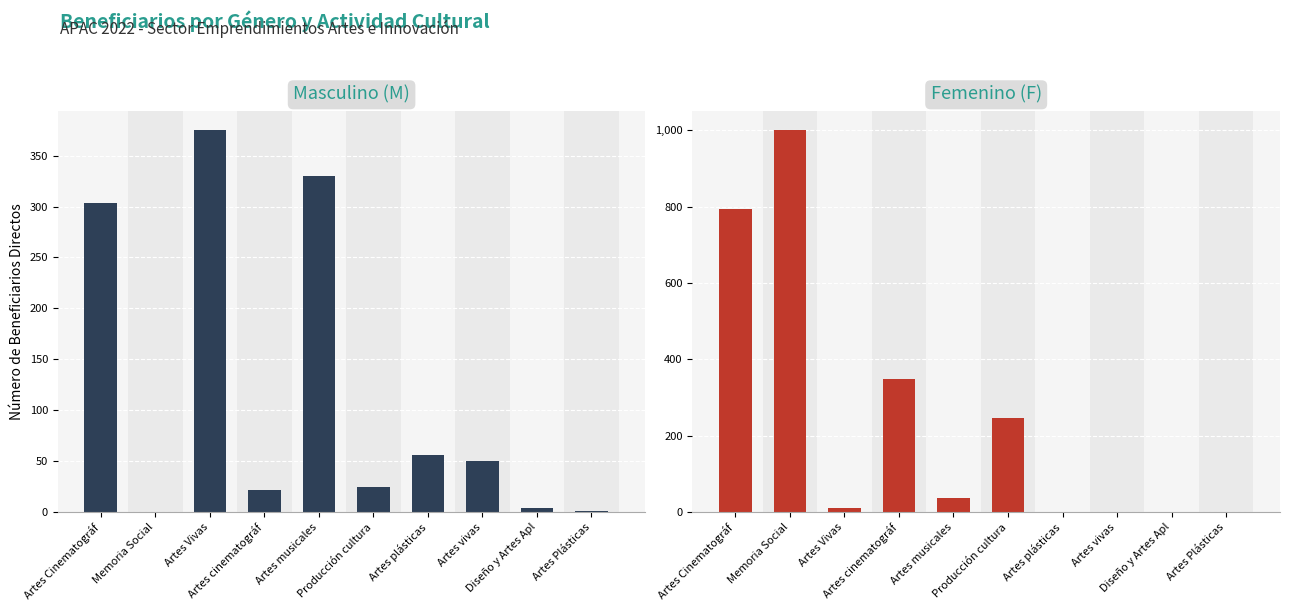

Which series has the widest spread of values?

Femenino (F)